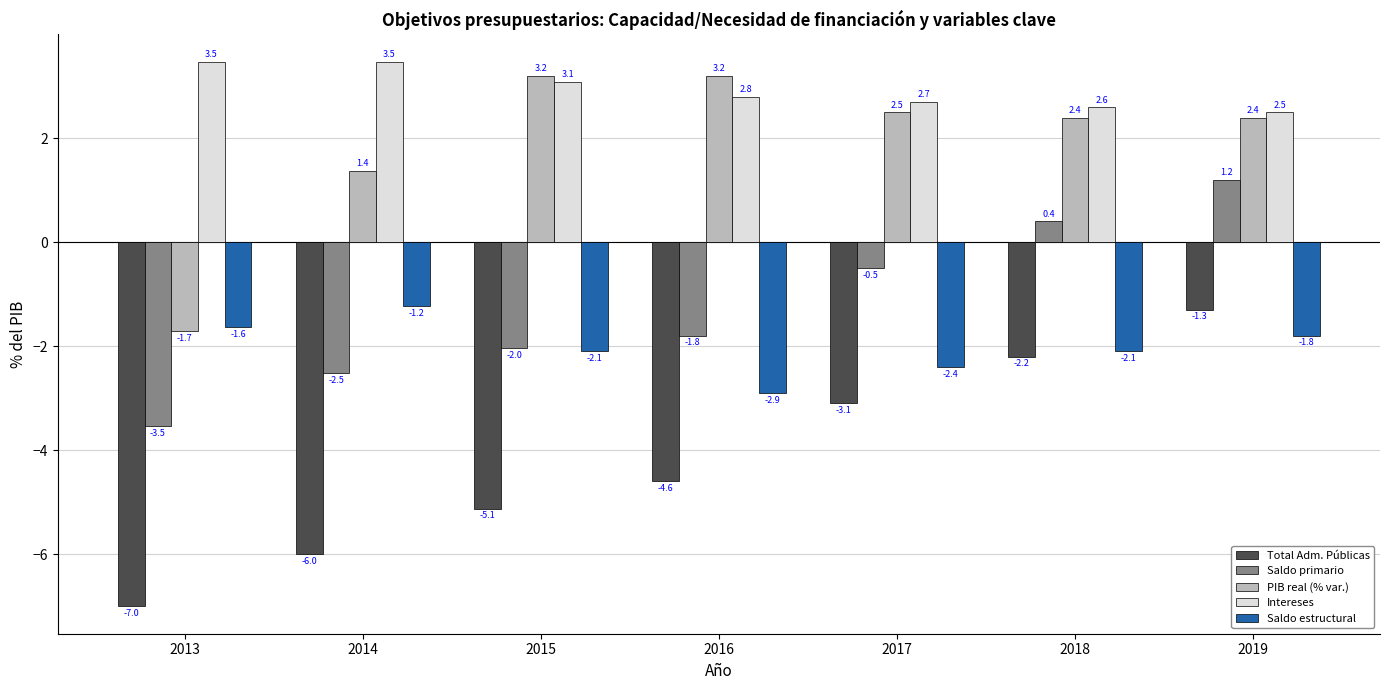

Is it true that Intereses equals 1.8 at 2018?

False